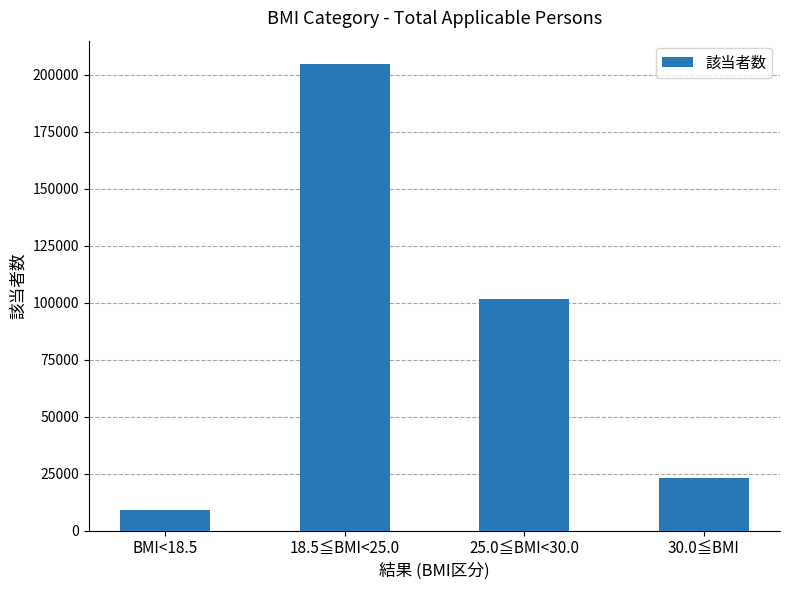

What is the difference between the second highest and minimum values?

92463